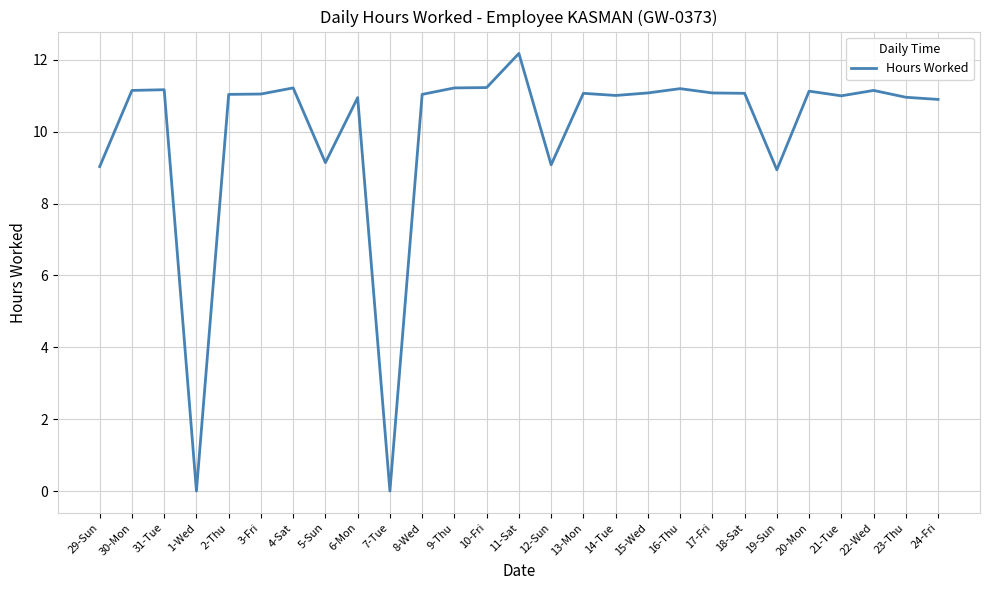

Count the number of data series in this chart.

1